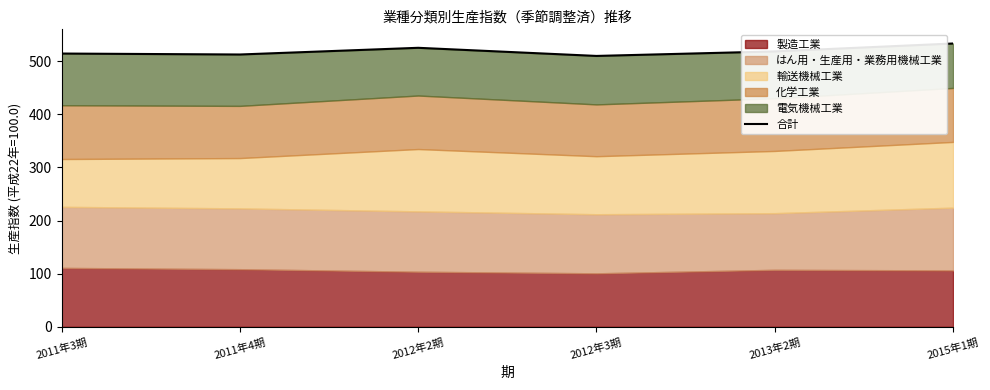

What is the label of the 1st point from the left?

2011年3期